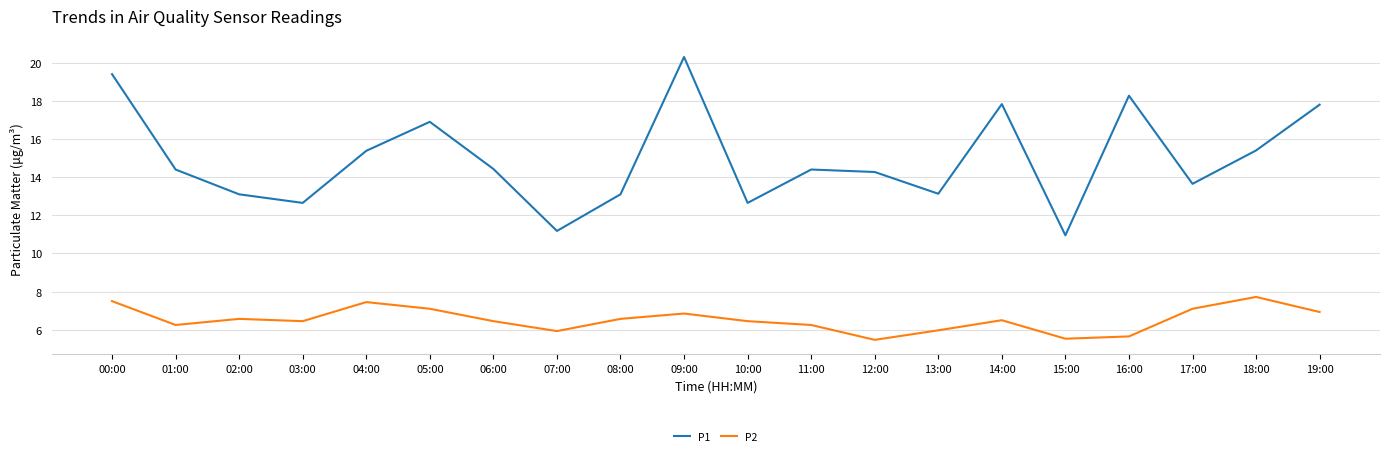

True or false: P1 and P2 intersect in this chart.

False